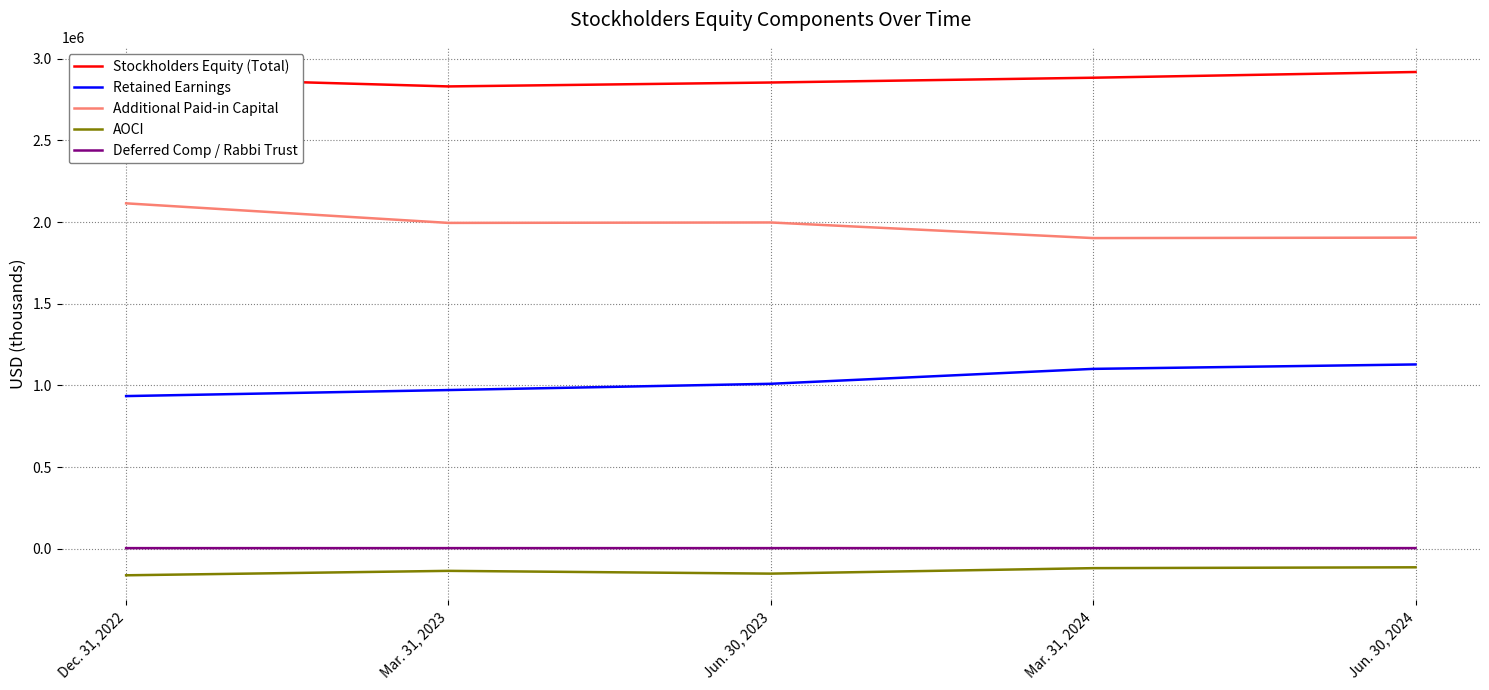

True or false: AOCI and Additional Paid-in Capital cross at least once.

False